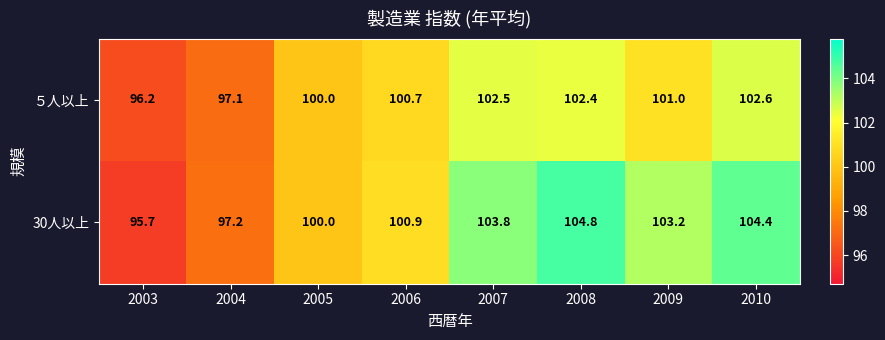

Which series has the largest range (max minus min)?

30人以上